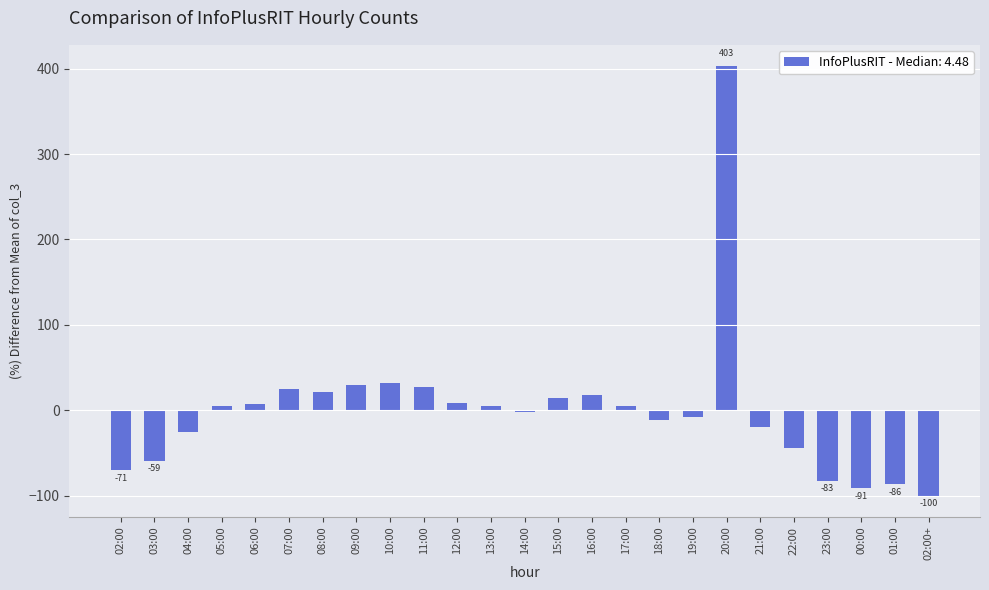

What is the difference between the second highest and minimum values?

131.7